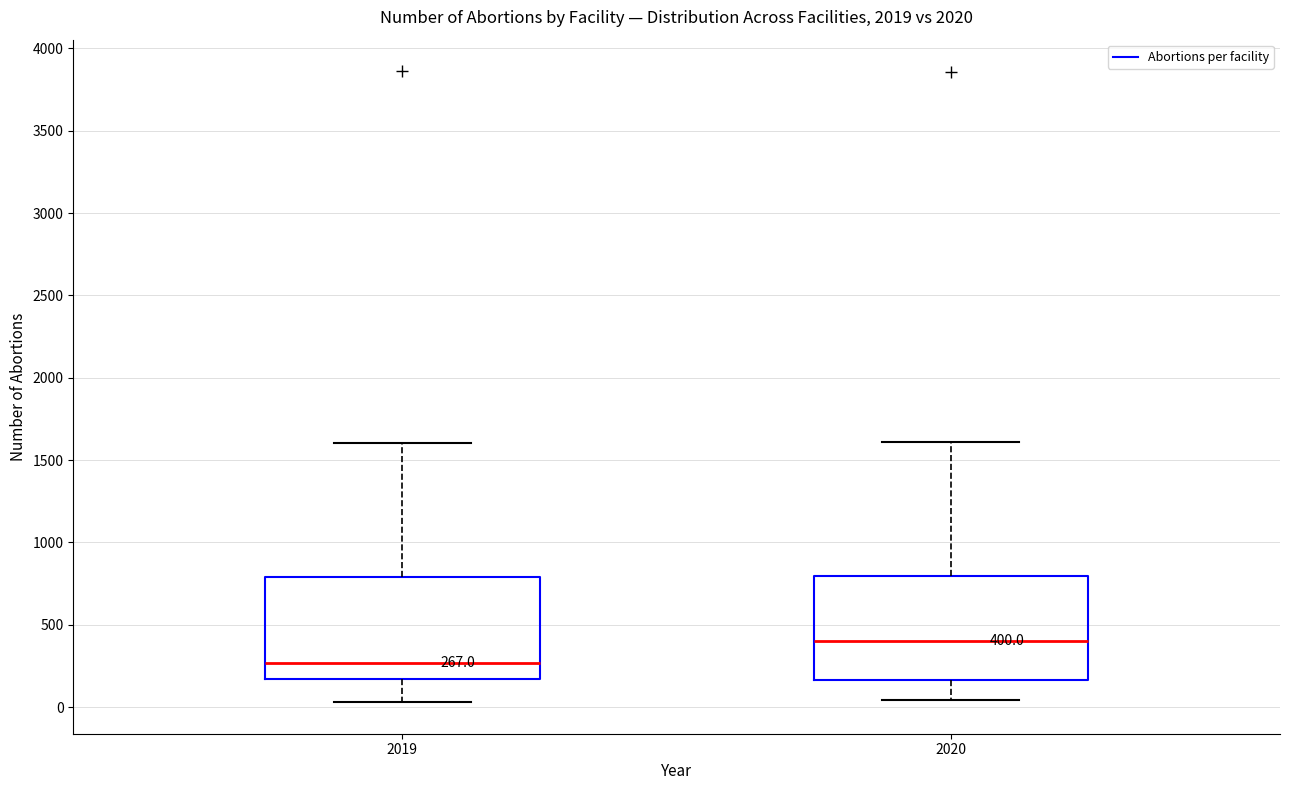

Which box's median line is the lowest?

2019